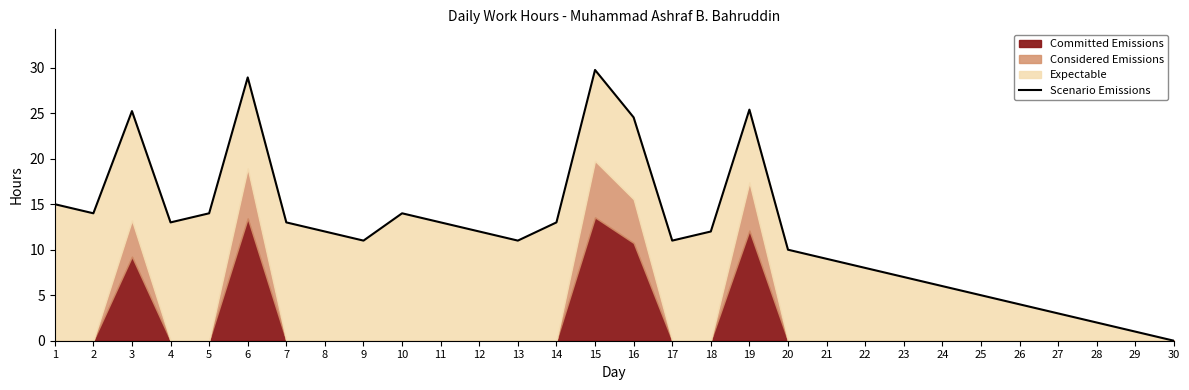

What is the greatest value displayed?

29.8